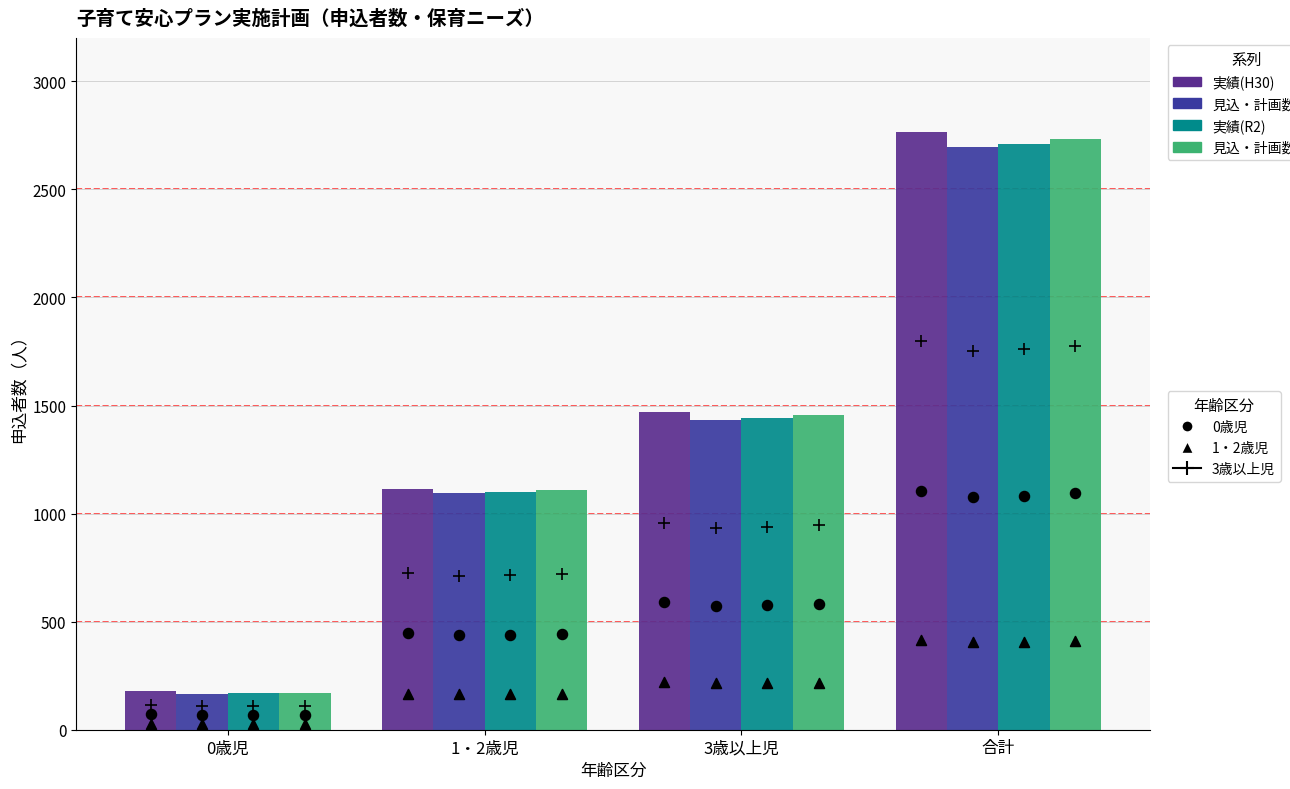

At which category is the sum across all series the highest?

合計